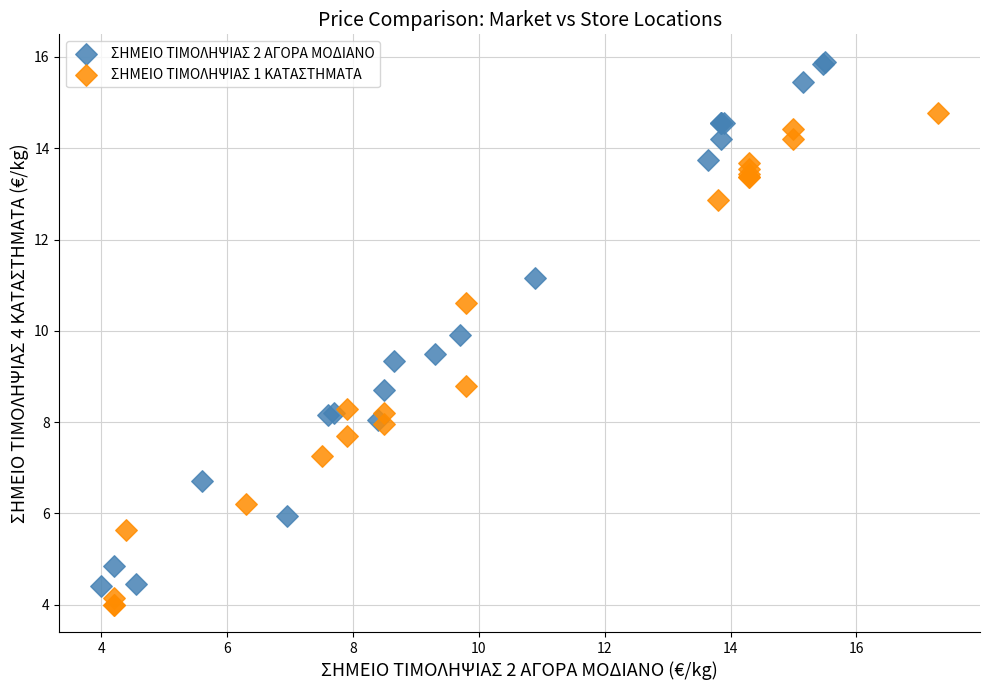

Which series has the largest Y range (max minus min)?

ΣΗΜΕΙΟ ΤΙΜΟΛΗΨΙΑΣ 2 ΑΓΟΡΑ ΜΟΔΙΑΝΟ